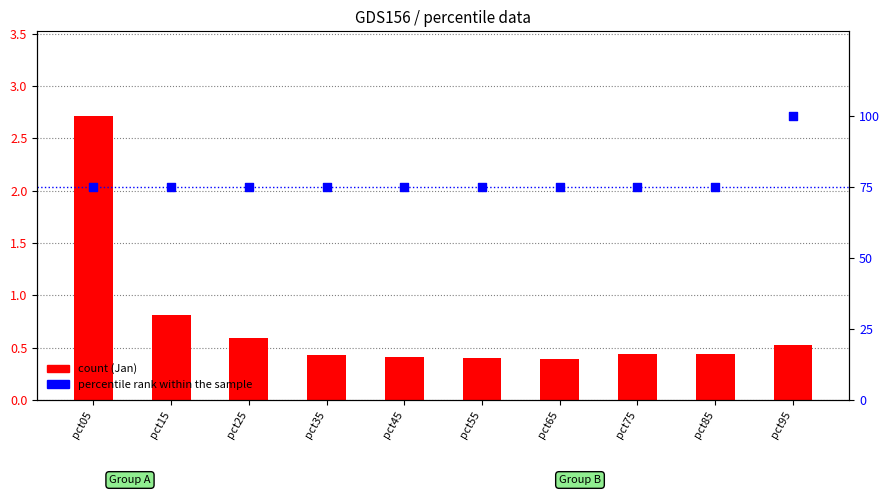

Is the value of Jan (primary) at pct85 greater than the value of percentile rank within sample at pct95?

No